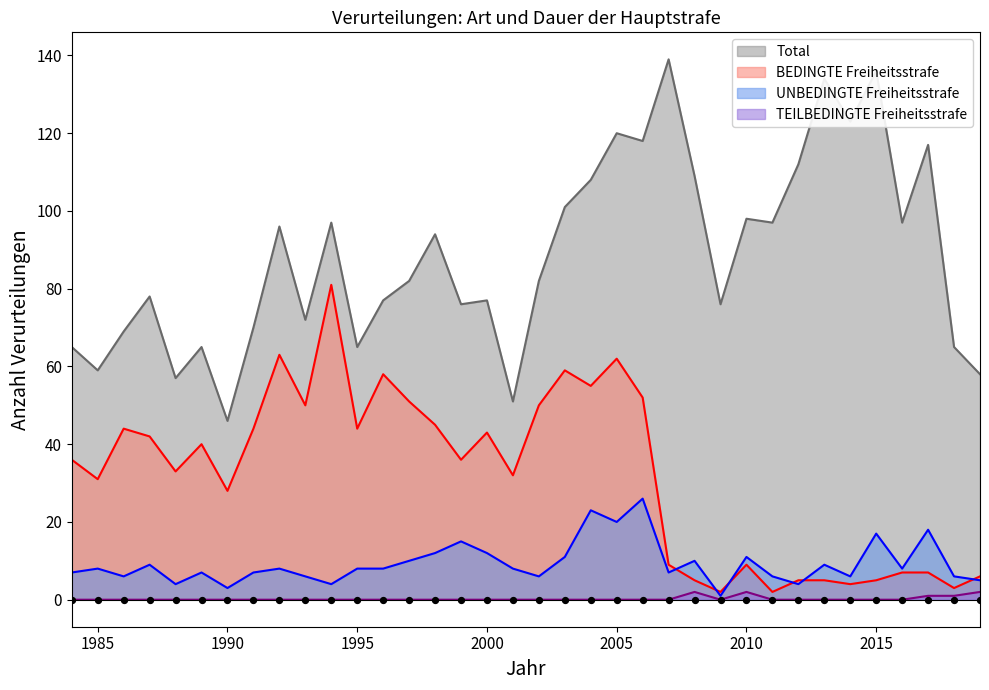

At how many categories does at least one series exceed 105?

10